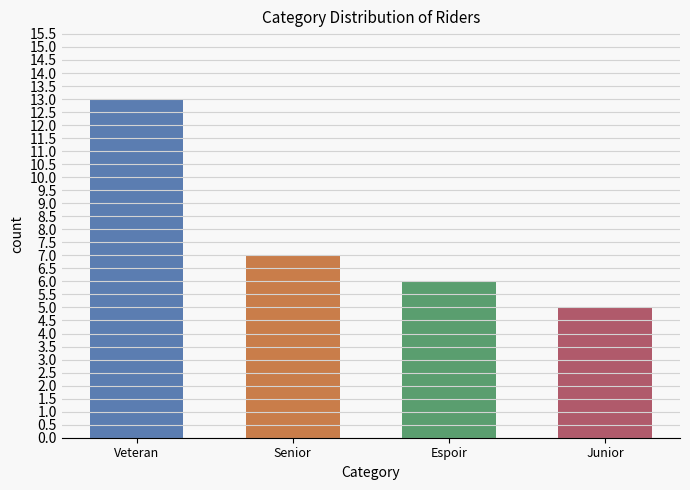

What position from the right is Senior?

3